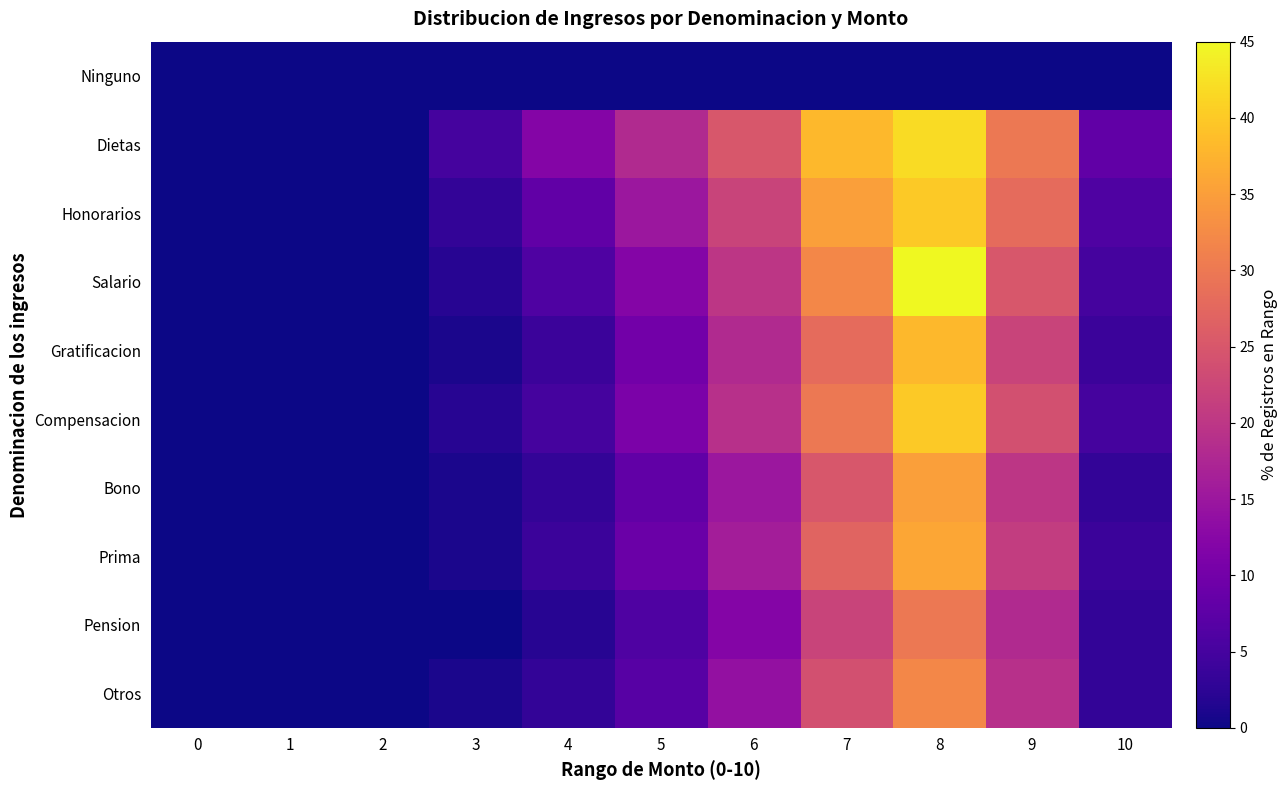

What is the spread (max minus min) of values at 9?

30